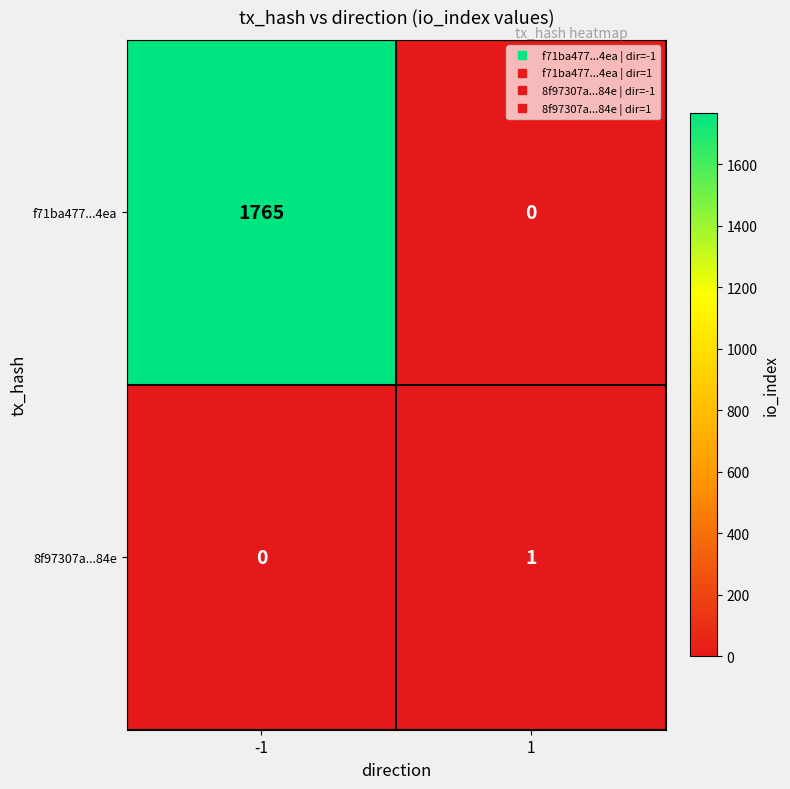

List the series in order of their peak value, highest first.

f71ba477...4ea, 8f97307a...84e